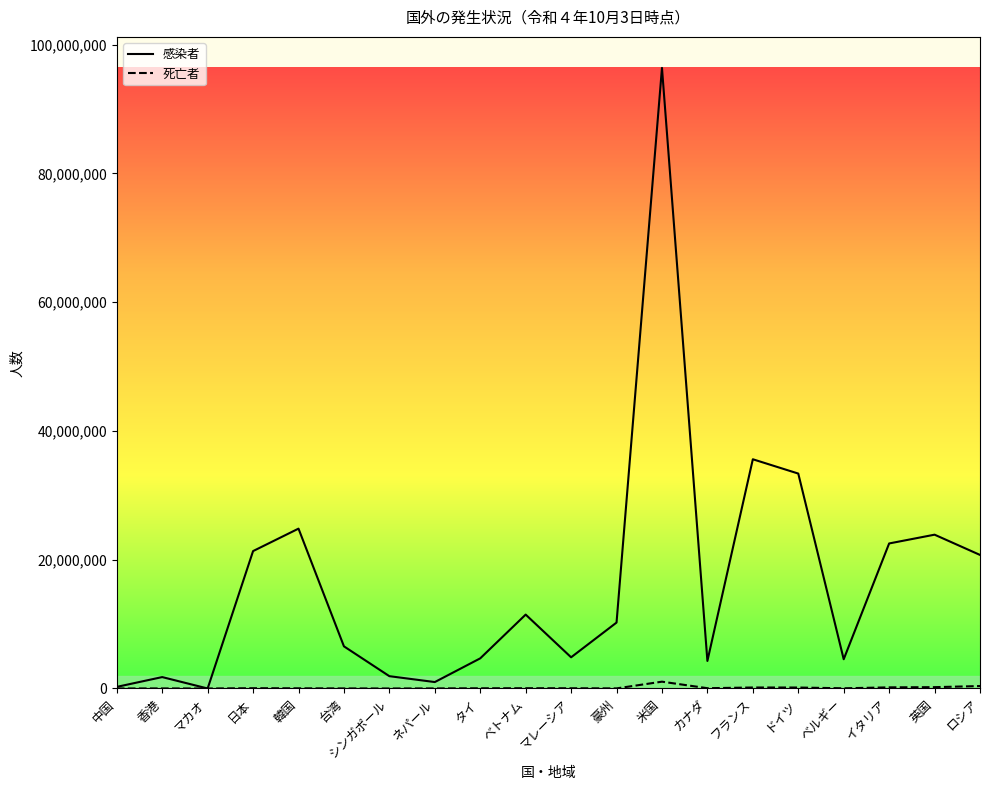

In 感染者, how many points are higher than both neighbors (excluding endpoints)?

6